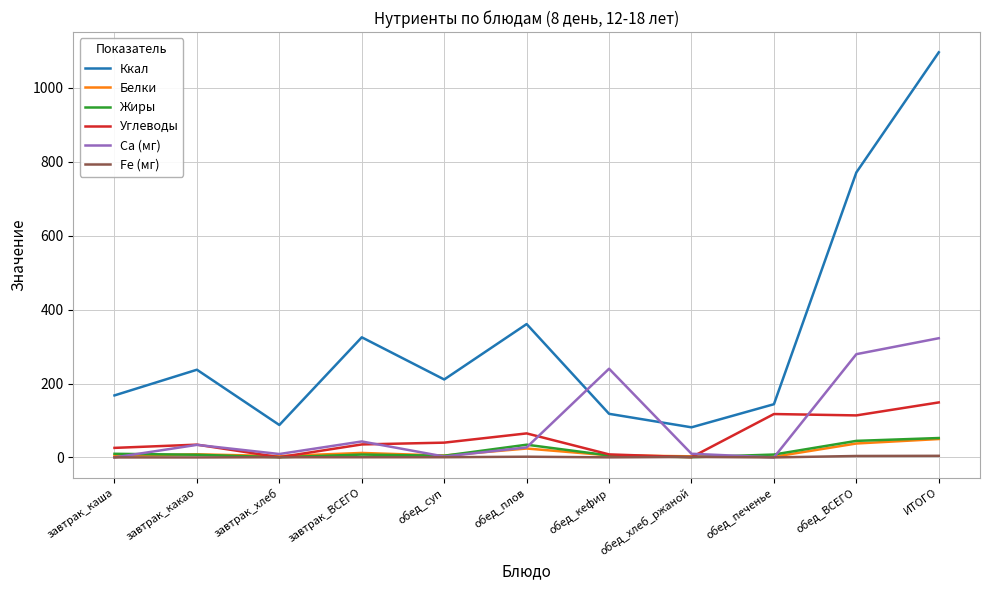

What is the maximum value for Белки?

49.8